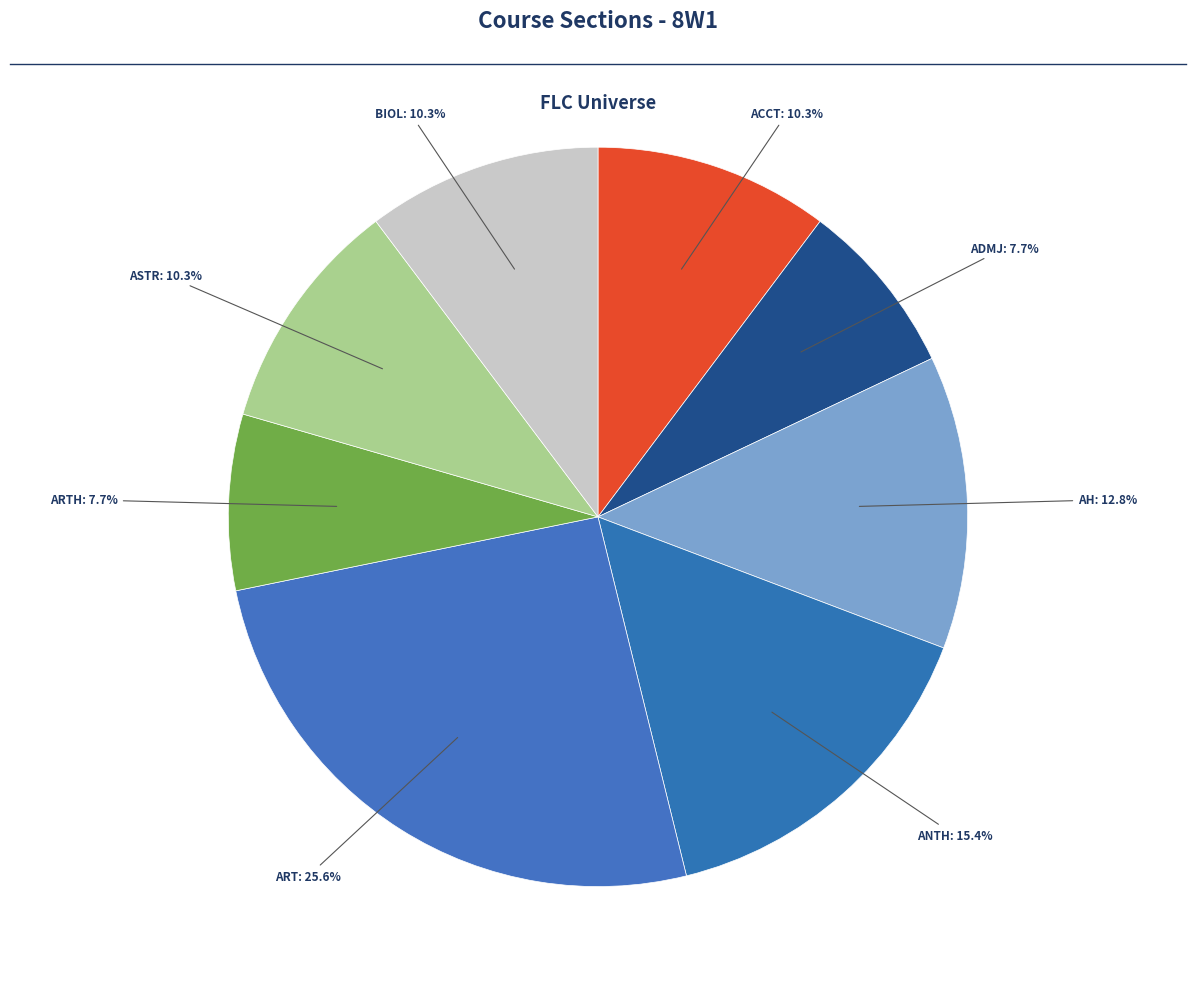

Is it true that ART is 18% of the pie?

False